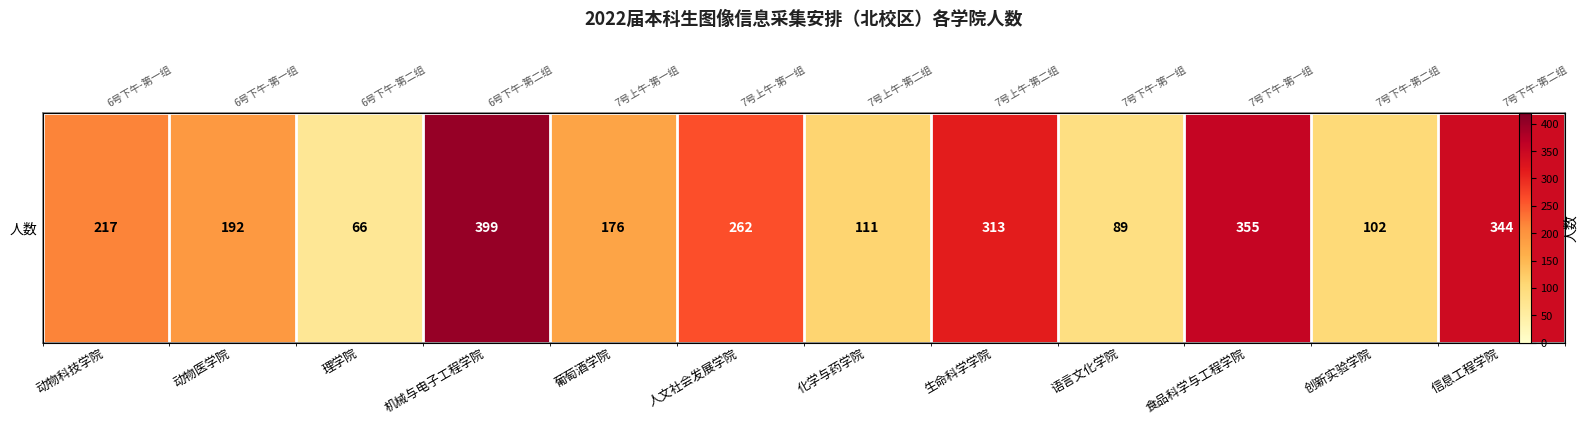

What is the difference between the maximum and minimum values?

333